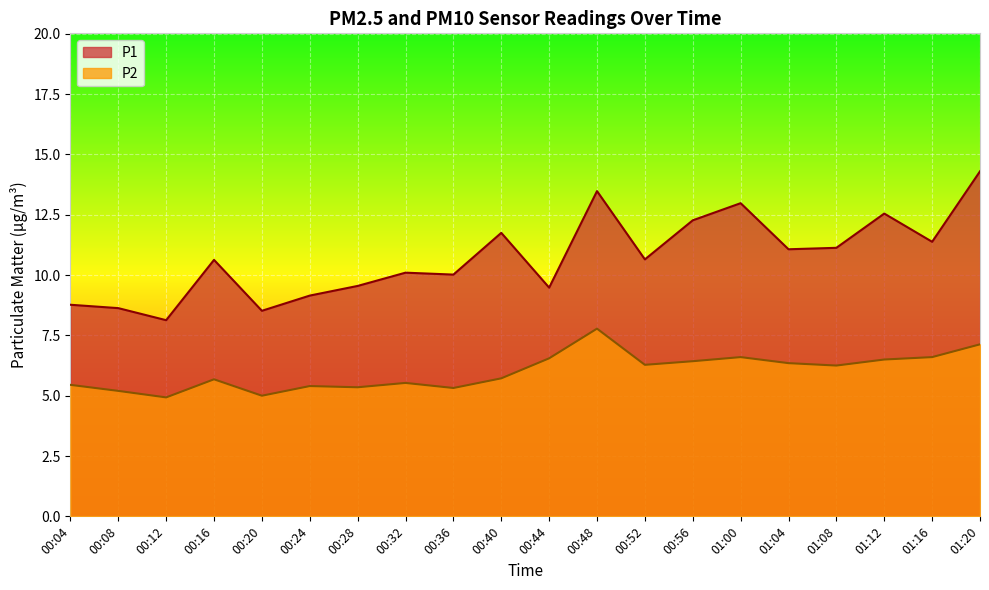

What is the average value of the P2 series?

6.0